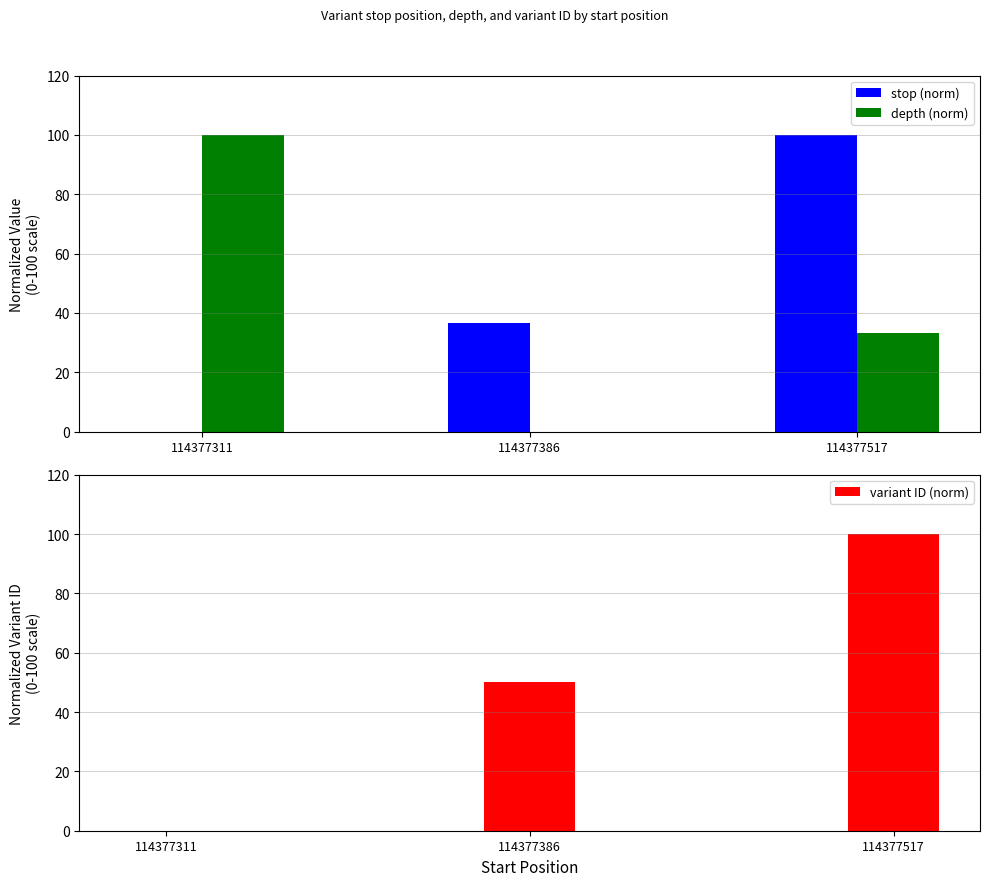

What is the average value of the stop (norm) series?

45.5